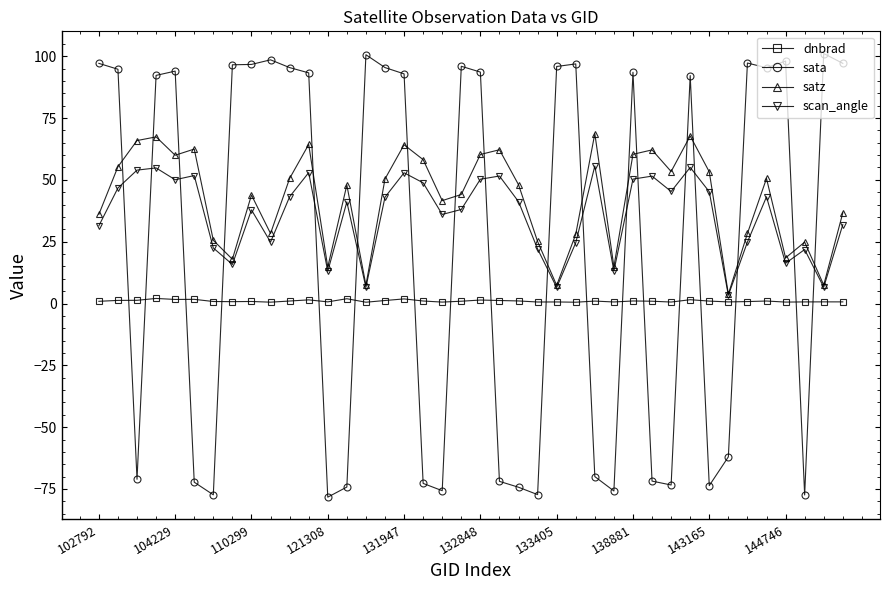

What are all the series names shown in the legend?

dnbrad, sata, satz, scan_angle